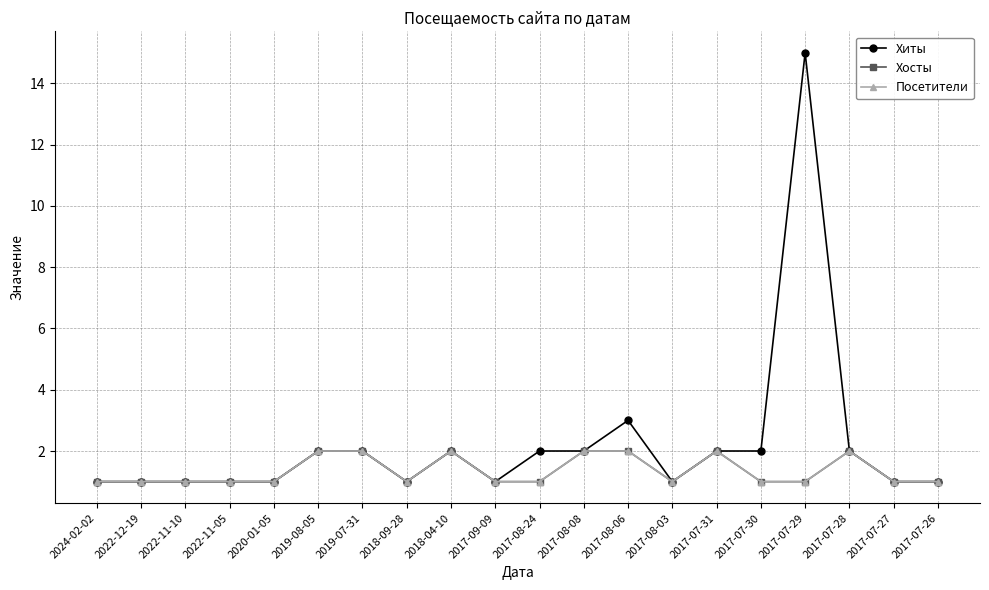

Is this an area chart (filled region under the line)?

No